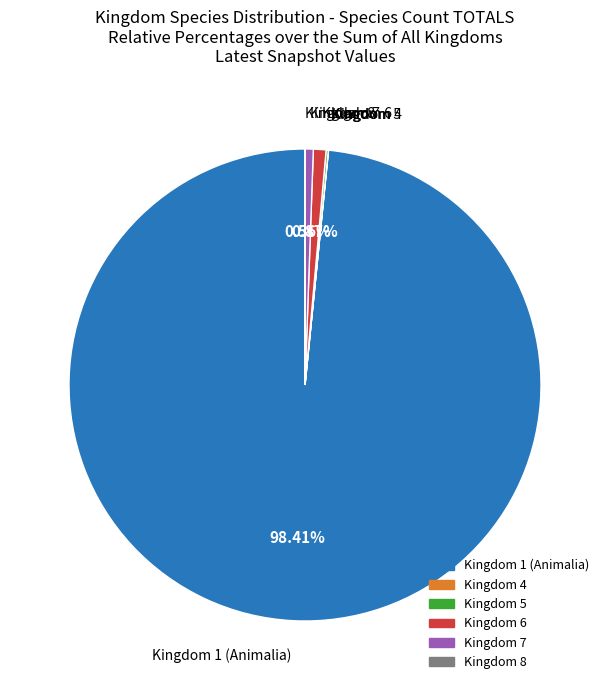

Is there any slice that represents more than half of the pie?

Yes